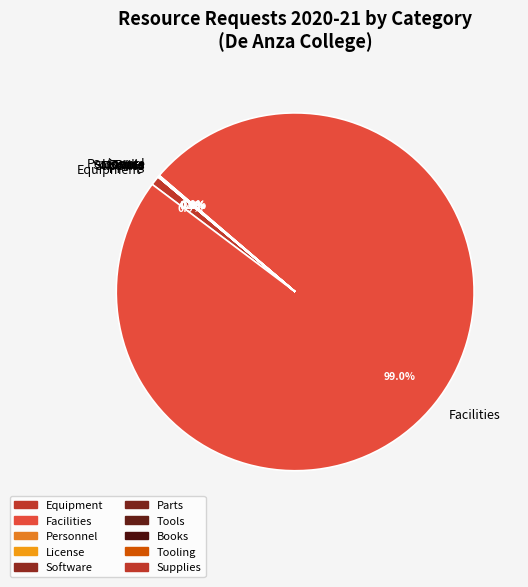

What percentage is NOT represented by Facilities?

1.0%